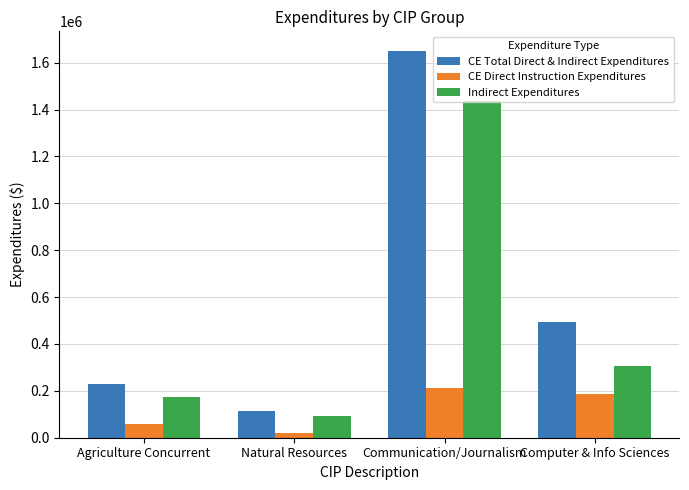

Is the value of Indirect Expenditures at Communication/Journalism greater than the value of CE Total Direct & Indirect Expenditures at Agriculture Concurrent?

Yes